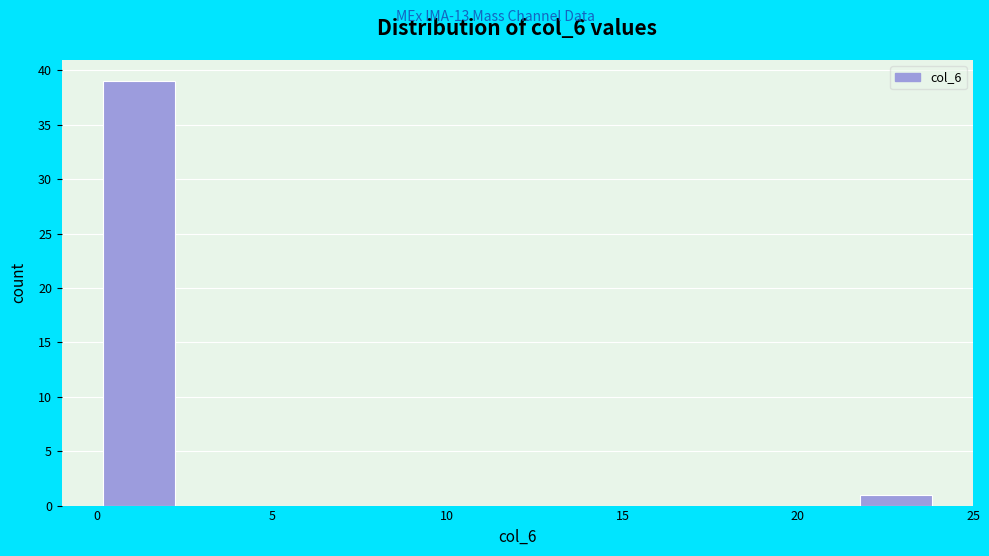

Reading left to right, transcribe this chart: for each bar, give the range it covers on the x-axis and its height. Neither the bar edges nor the heights are printed on the chart, so give them approximately, as read against the axes.

0.0 to 2.4: 39
2.4 to 4.8: 0
4.8 to 7.2: 0
7.2 to 9.6: 0
9.6 to 12.0: 0
12.0 to 14.4: 0
14.4 to 16.8: 0
16.8 to 19.2: 0
19.2 to 21.6: 0
21.6 to 24.0: 1